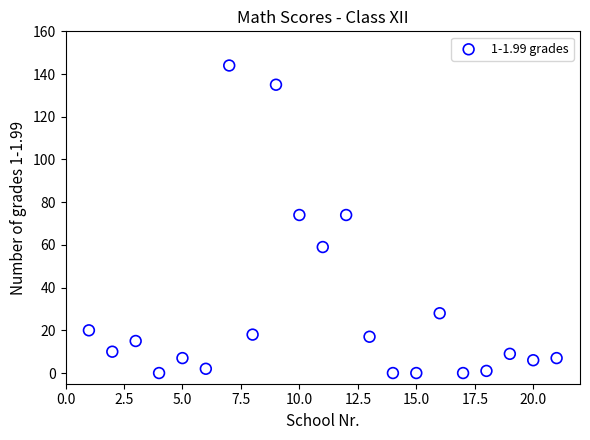

What is the range of Y values (max minus min)?

144